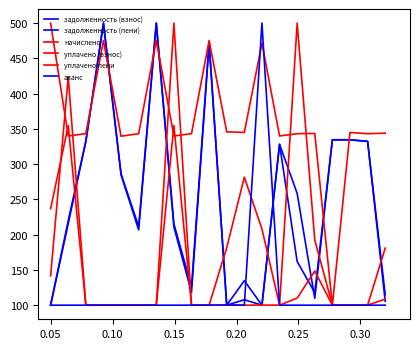

Does the chart display data point markers on the line(s)?

No